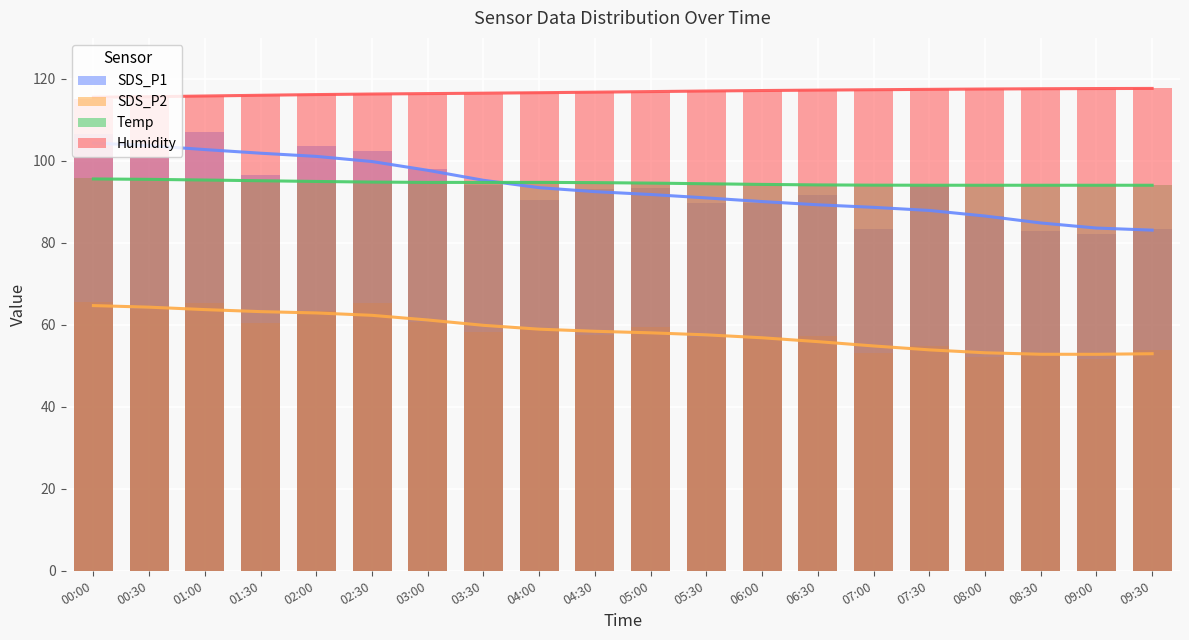

Which series has the largest range (max minus min)?

SDS_P1